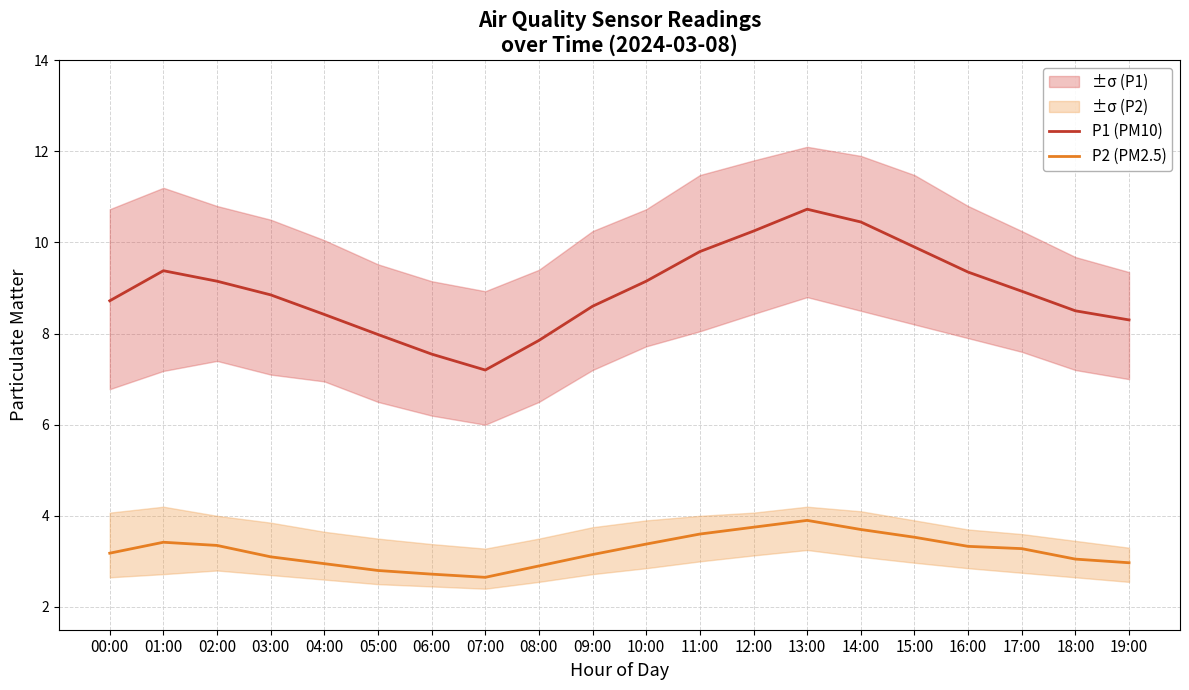

The P1 (PM10) series shows 14.0 at 05:00. True or false?

False